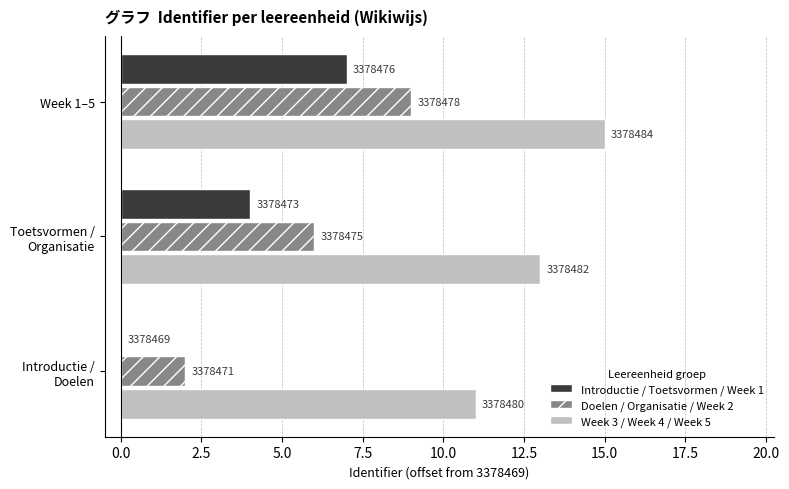

What are all the series names shown in the legend?

Introductie / Toetsvormen / Week 1, Doelen / Organisatie / Week 2, Week 3 / Week 4 / Week 5